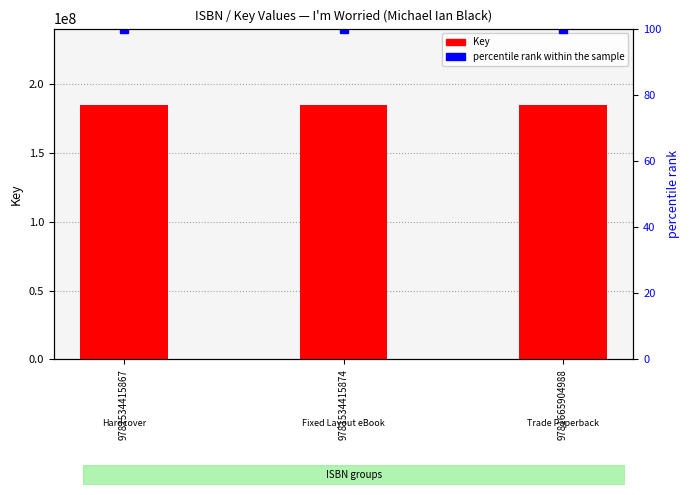

What is the value of the percentile rank within the sample bar at the 2nd from the left?

100